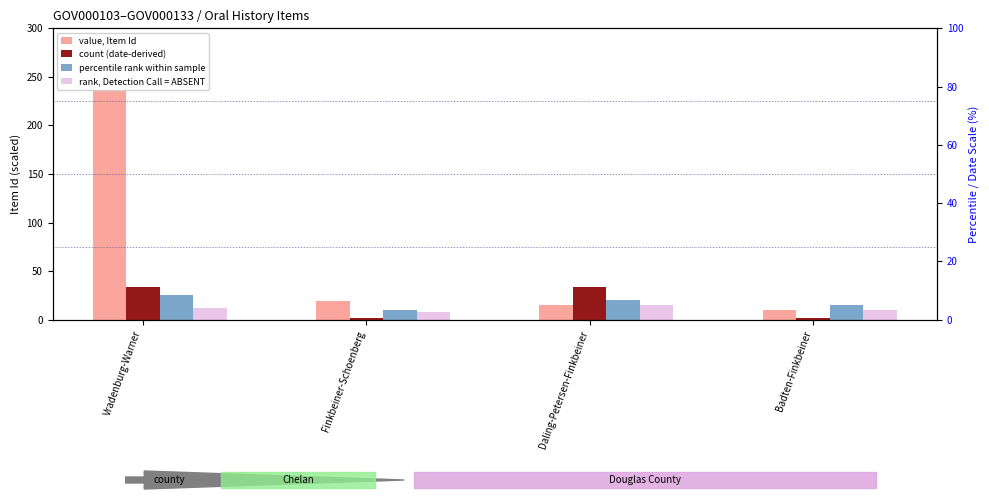

Is it true that count (date-derived) equals 33.9 at Vradenburg-Warner?

True